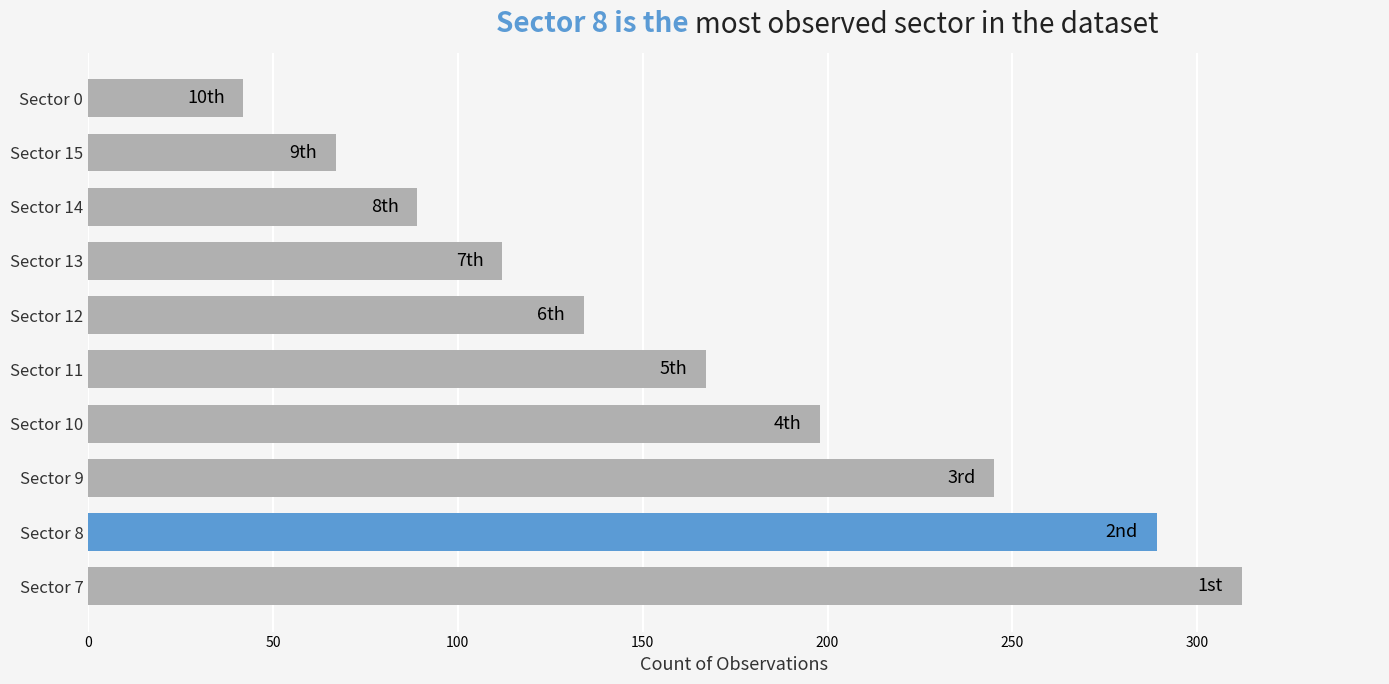

What is the change in value from Sector 10 to Sector 0?

-156